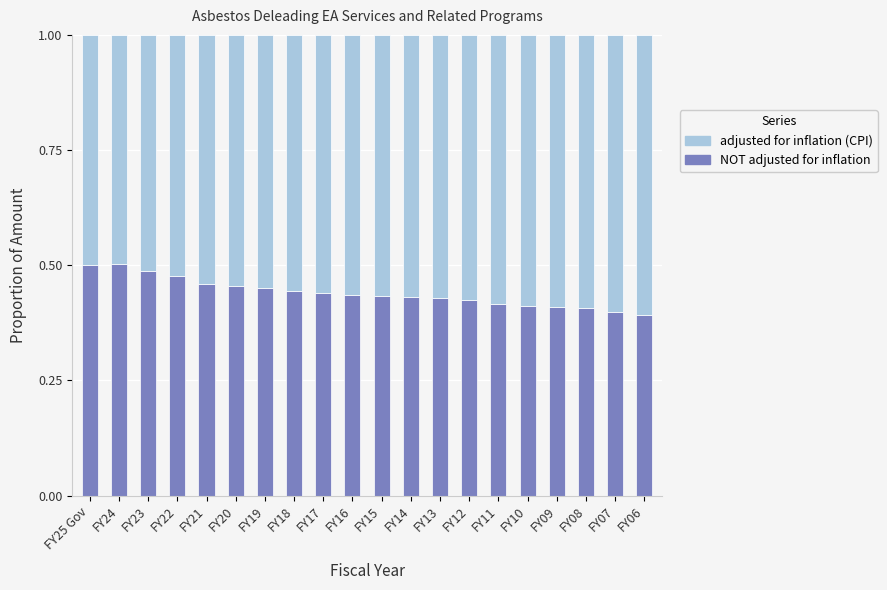

The value of NOT adjusted for inflation at FY12 is 0.6. True or false?

False